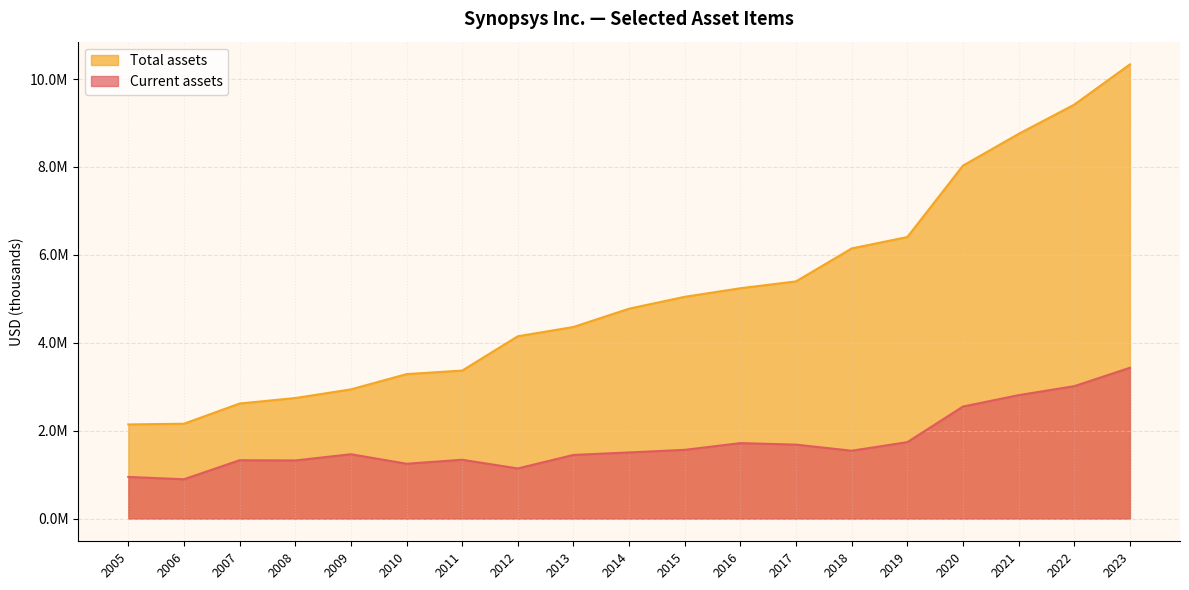

Rank the series at 2021 from lowest to highest value.

Current assets, Total assets